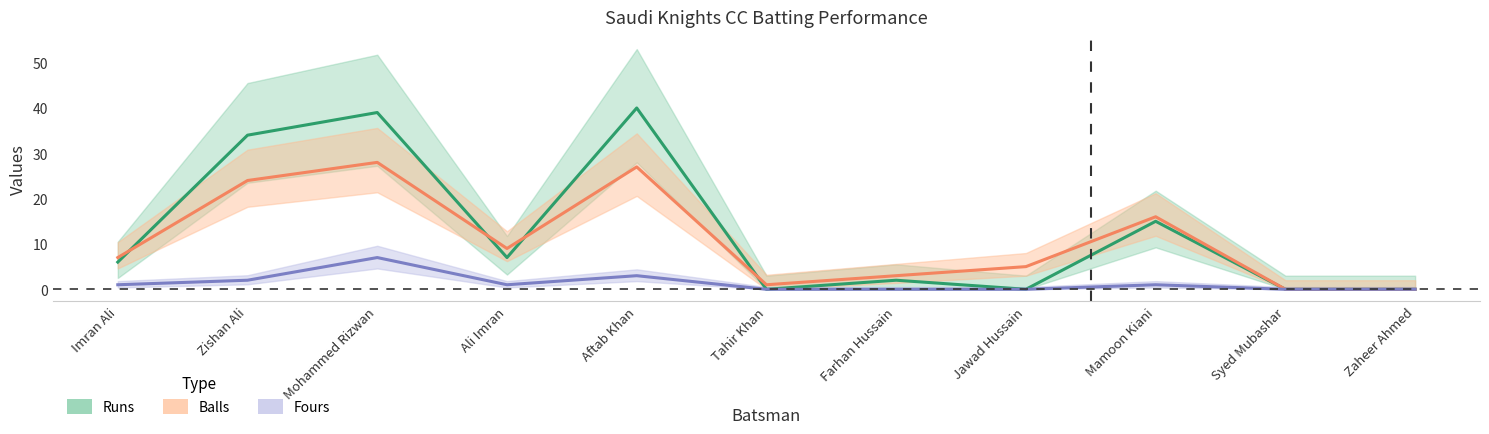

Does the chart display data point markers on the line(s)?

No